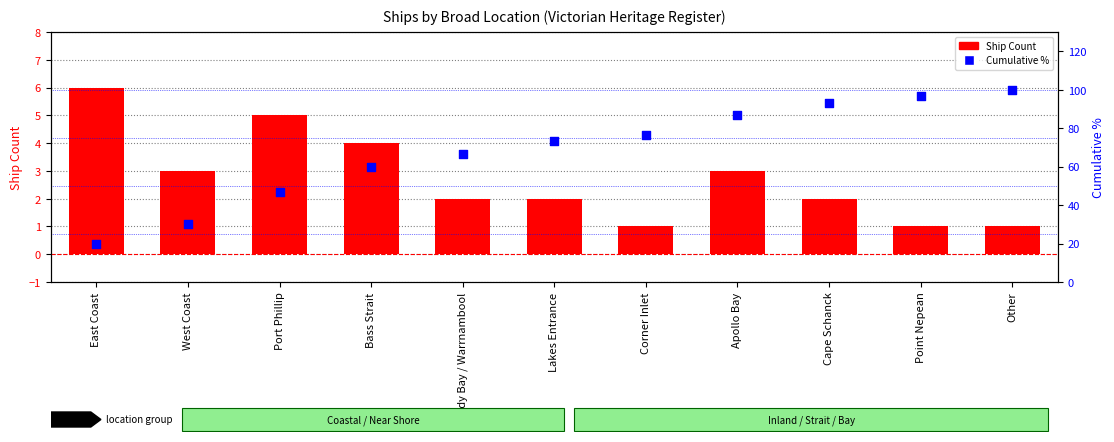

Which series reaches the maximum Y coordinate?

Cumulative %